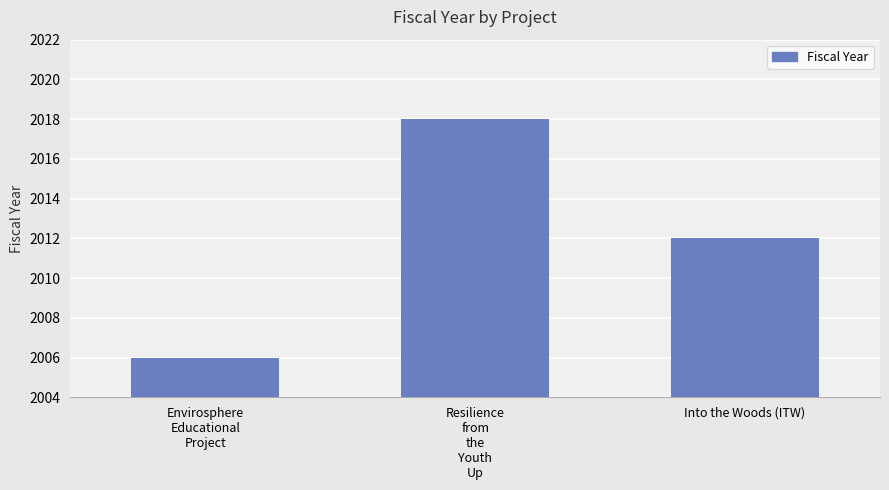

What is the smallest value displayed?

2006